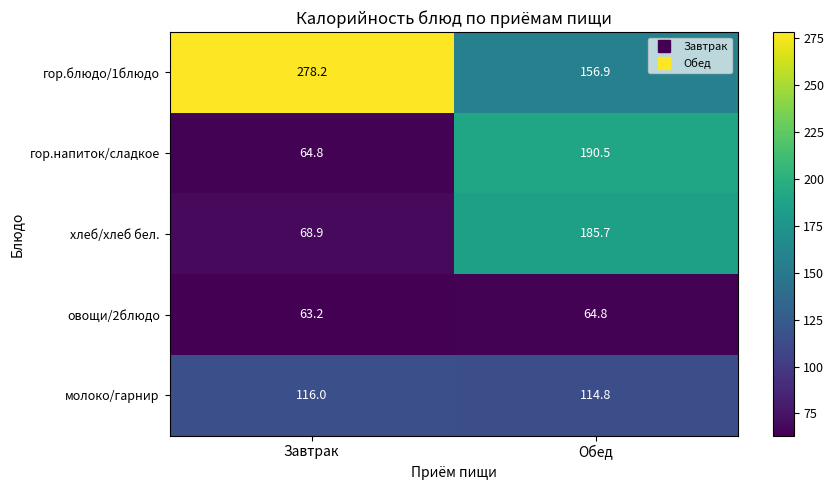

Reading left to right, list all the values displayed in this chart.

гор.блюдо/1блюдо: Завтрак=278.2	Обед=156.9
гор.напиток/сладкое: Завтрак=64.8	Обед=190.5
хлеб/хлеб бел.: Завтрак=68.9	Обед=185.7
овощи/2блюдо: Завтрак=63.2	Обед=64.8
молоко/гарнир: Завтрак=116.0	Обед=114.8